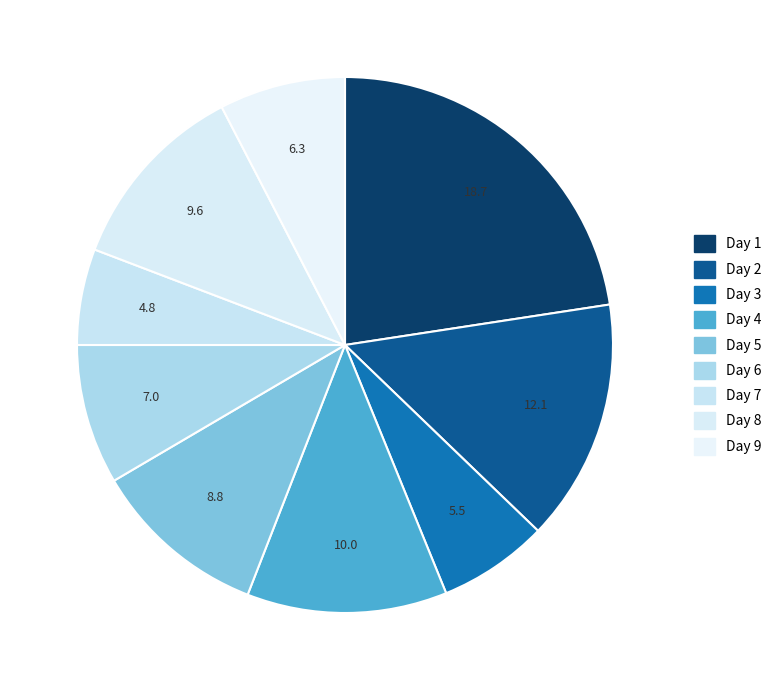

True or false: Day 6 accounts for 1% of the total.

False